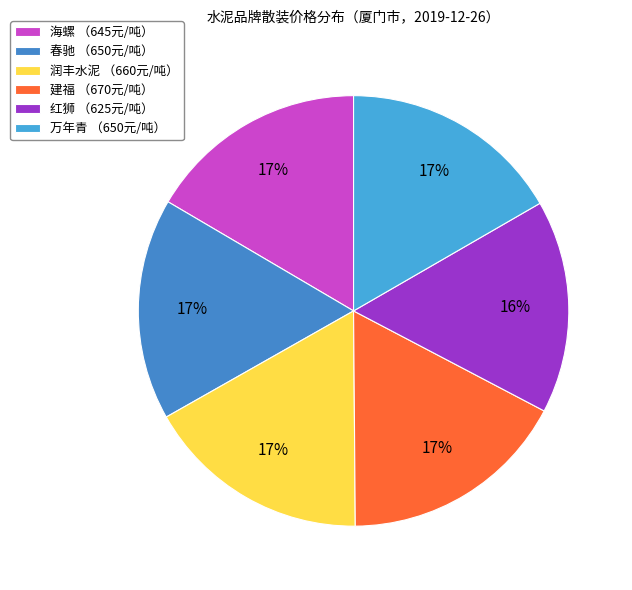

To the nearest percent, what is the average slice percentage?

17%